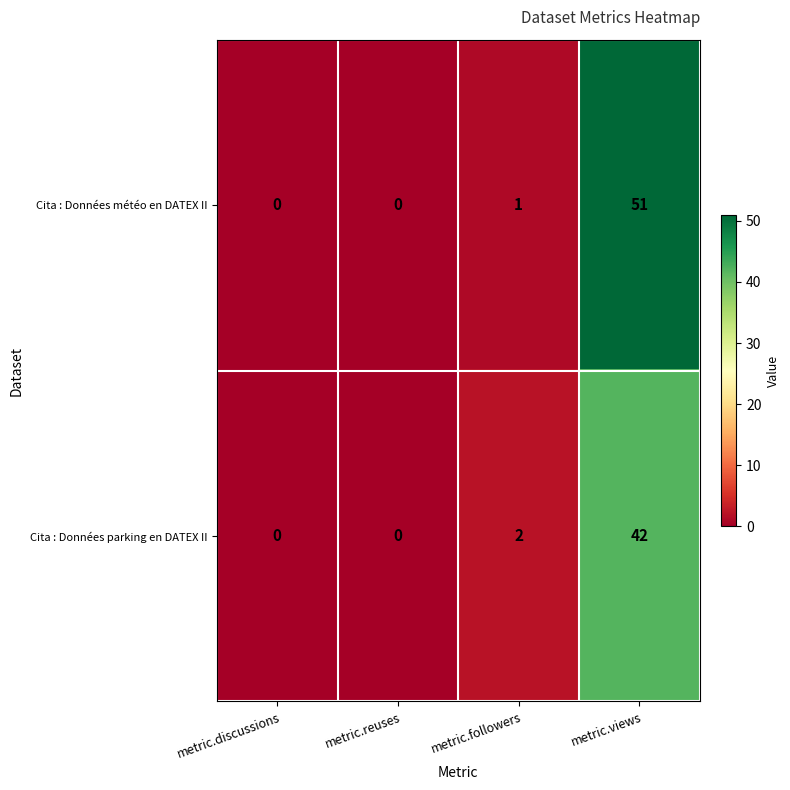

What is the sum of all Cita : Données parking en DATEX II values?

44